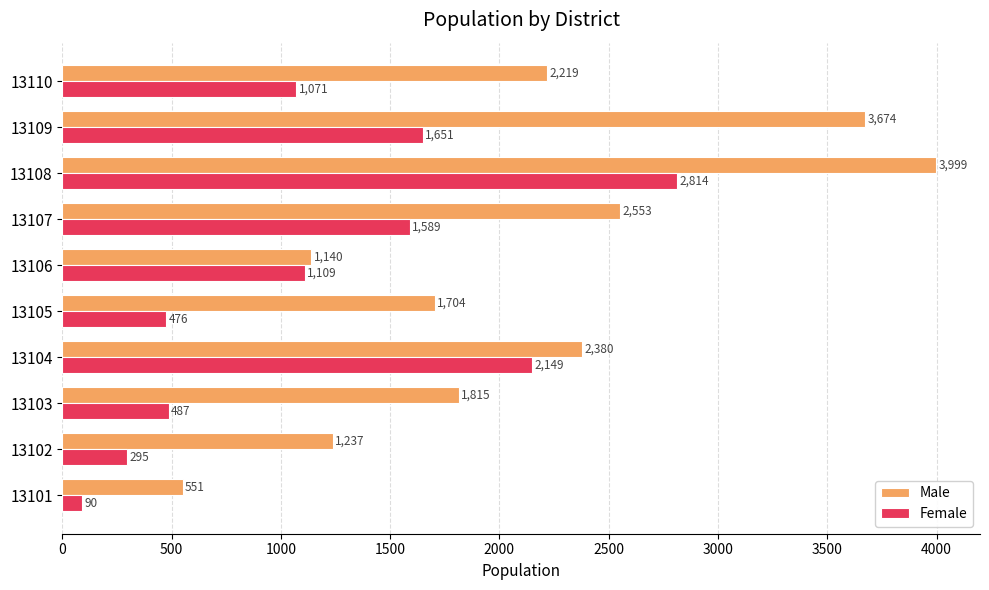

What is the difference between the maximum and minimum values in the Male series?

3448